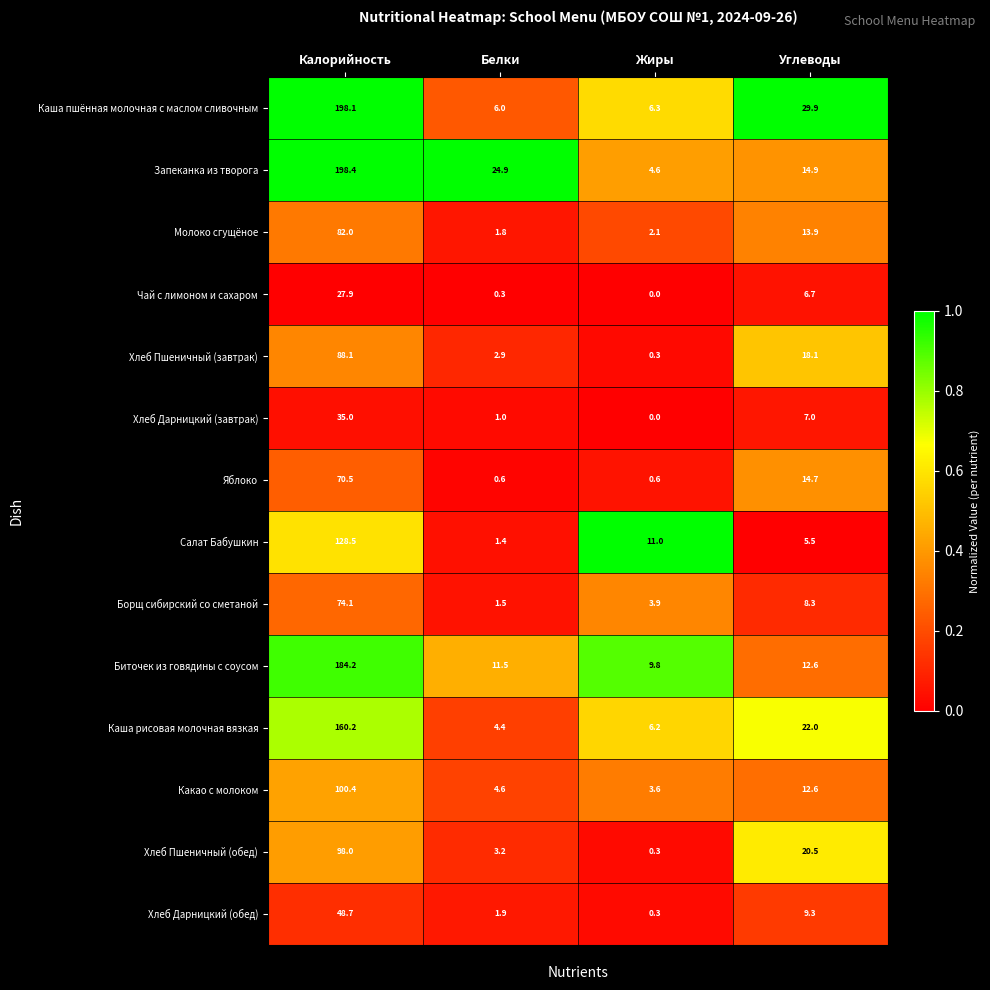

List the series in order of their peak value, lowest first.

Чай с лимоном и сахаром, Хлеб Дарницкий (завтрак), Хлеб Дарницкий (обед), Яблоко, Борщ сибирский со сметаной, Молоко сгущёное, Хлеб Пшеничный (завтрак), Хлеб Пшеничный (обед), Какао с молоком, Салат Бабушкин, Каша рисовая молочная вязкая, Биточек из говядины с соусом, Каша пшённая молочная с маслом сливочным, Запеканка из творога